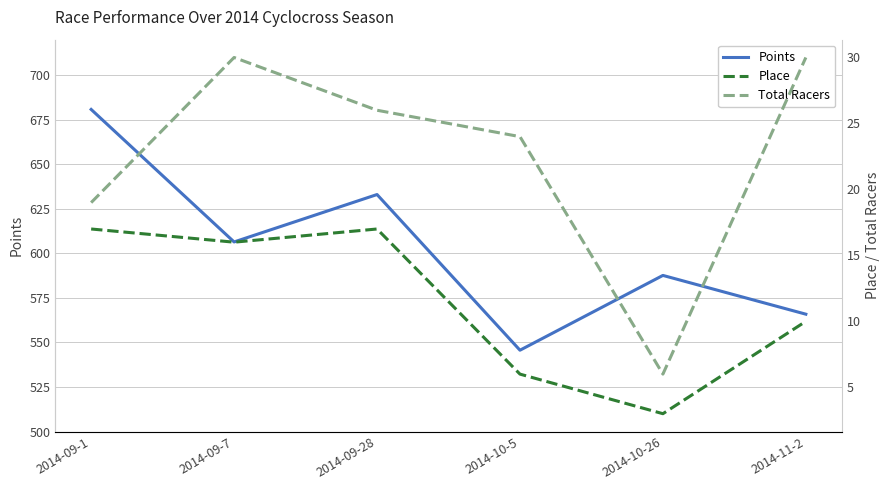

Between 2014-09-1 and 2014-11-2, which series saw the biggest shift?

Points